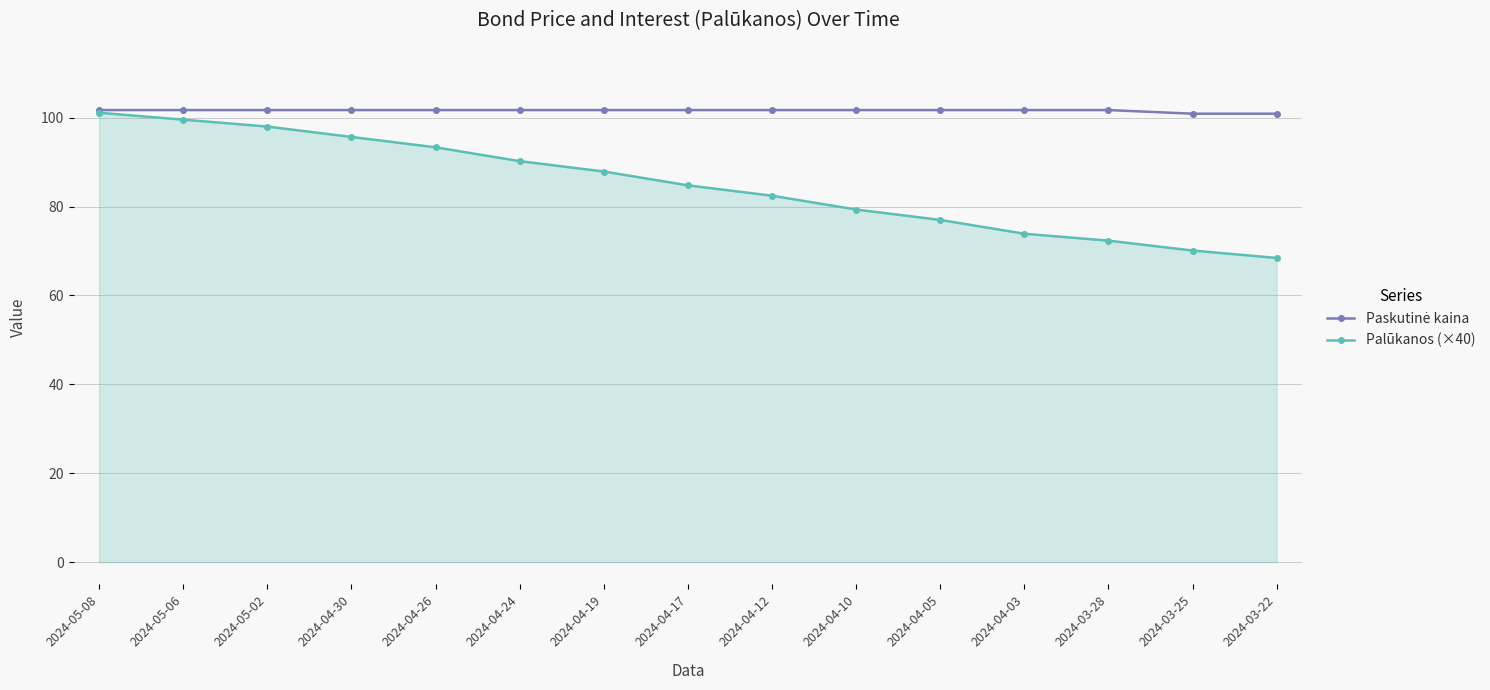

Which series has the widest spread of values?

Palūkanos (×40)